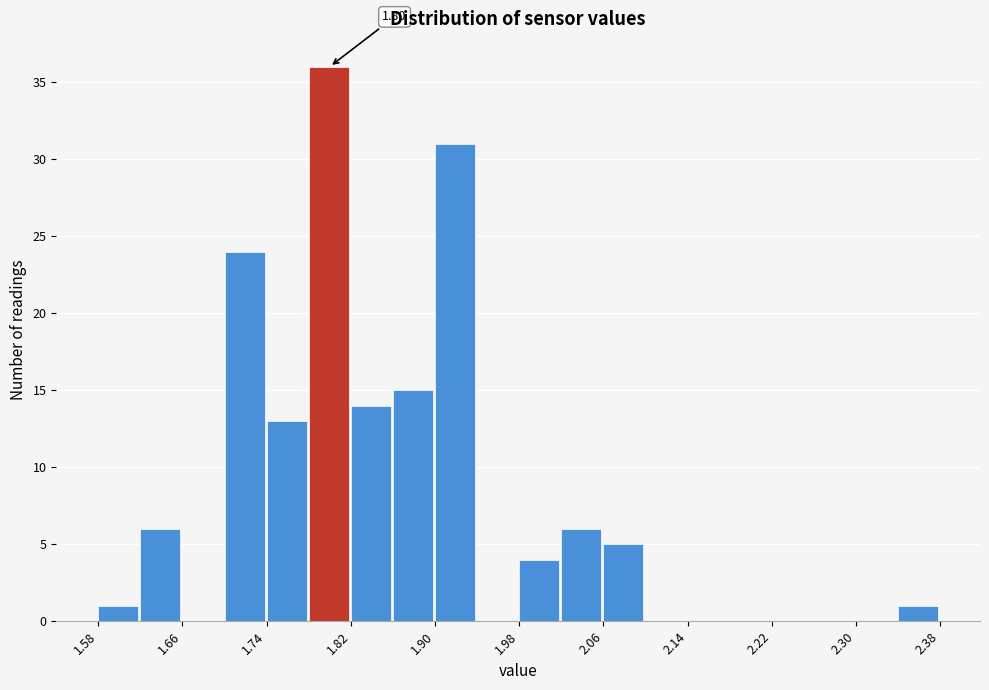

Over which range of the x-axis is the bar tallest?

1.78 to 1.82